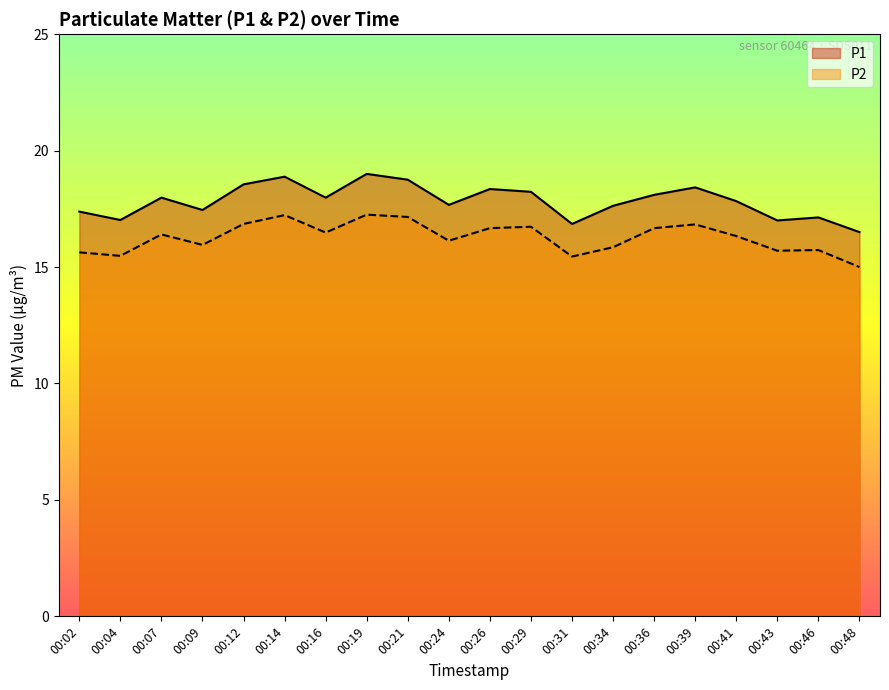

What is the smallest value displayed?

15.0